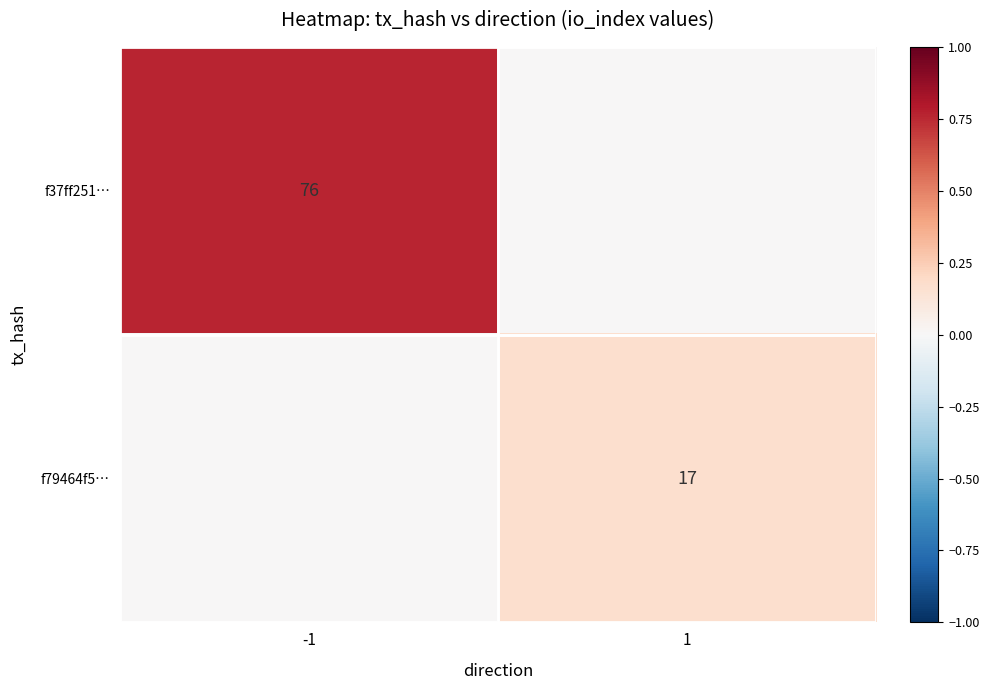

Between 1 and -1, which is larger?

-1